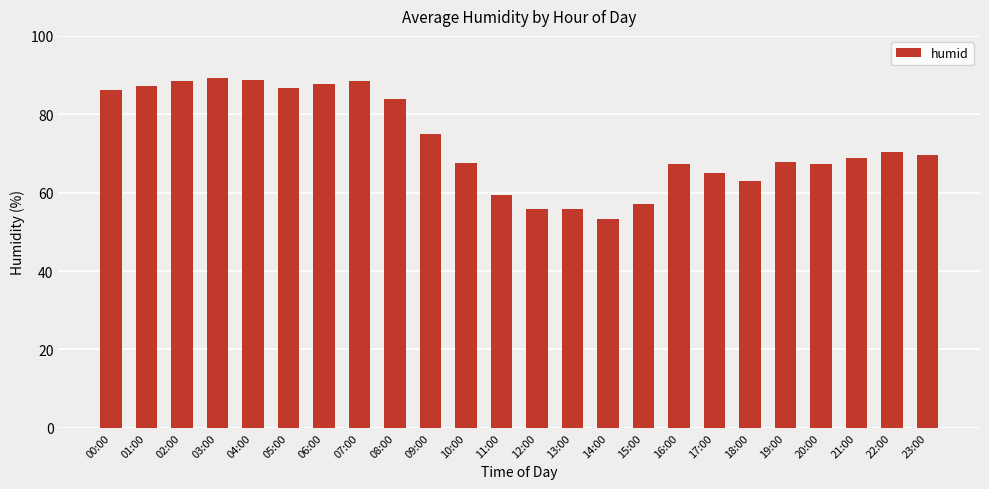

What is the difference between the values at 05:00 and 19:00?

18.9